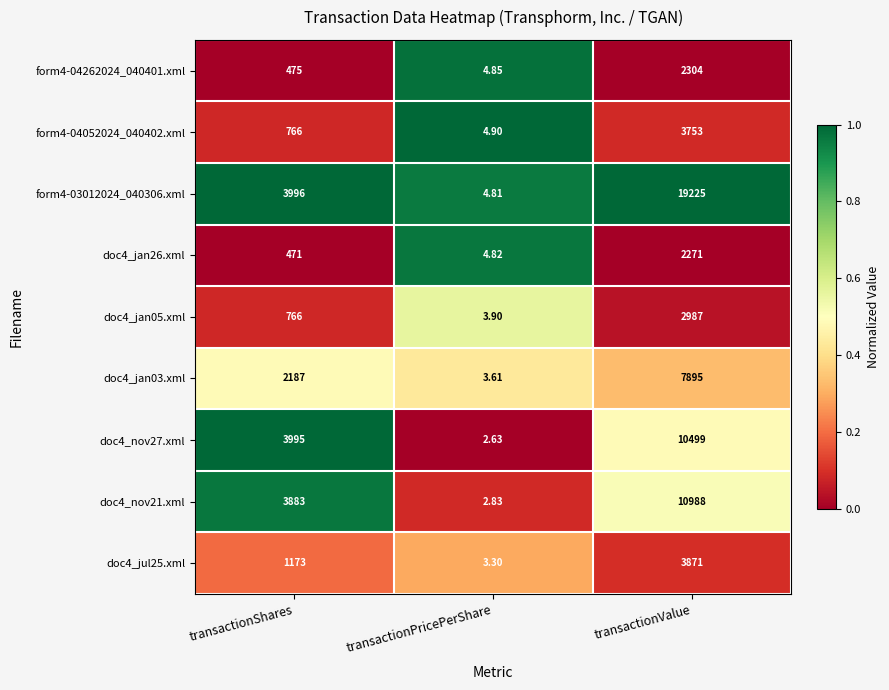

Which label corresponds to the largest value in the chart?

transactionValue